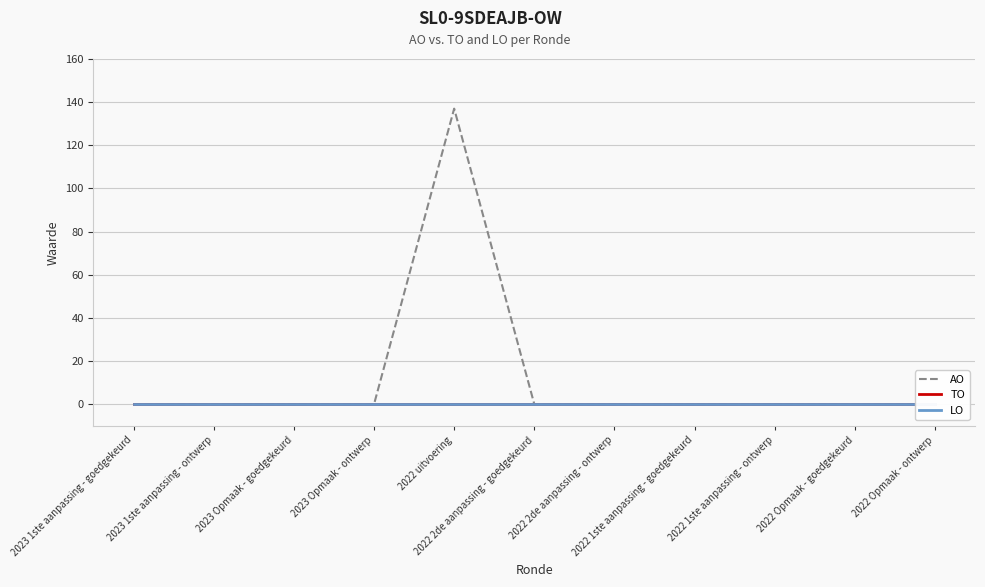

What are all the series names shown in the legend?

AO, TO, LO